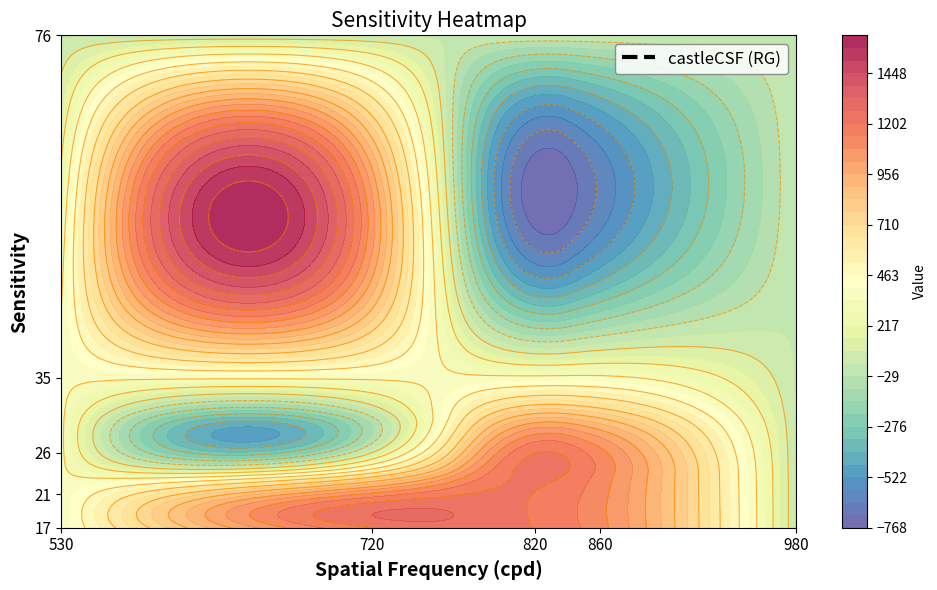

What is the minimum value for 21?

27